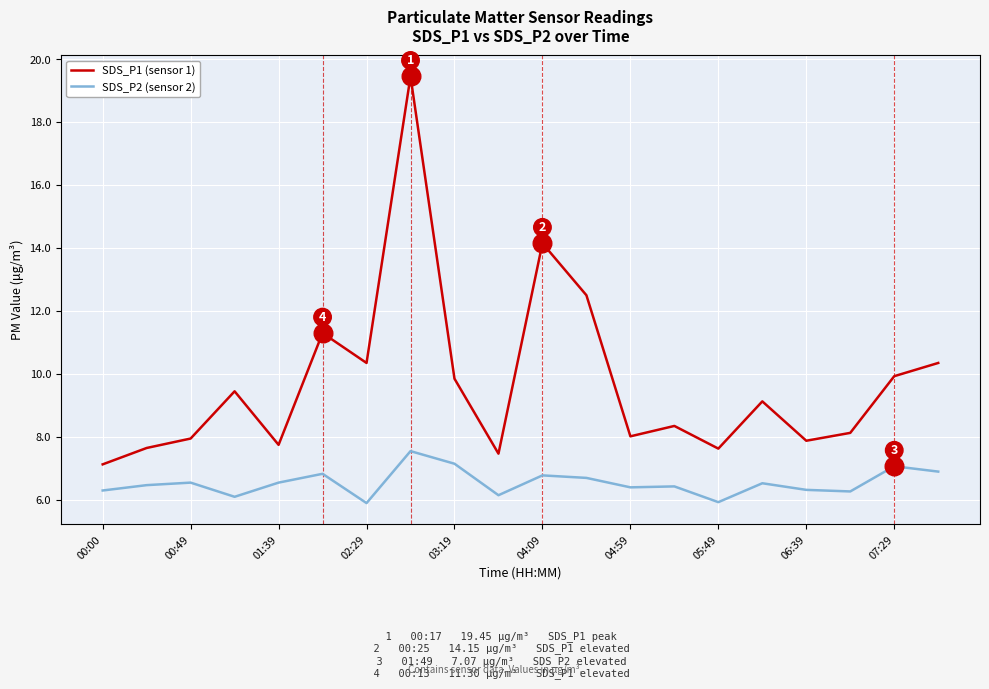

Which series has the widest spread of values?

SDS_P1 (sensor 1)